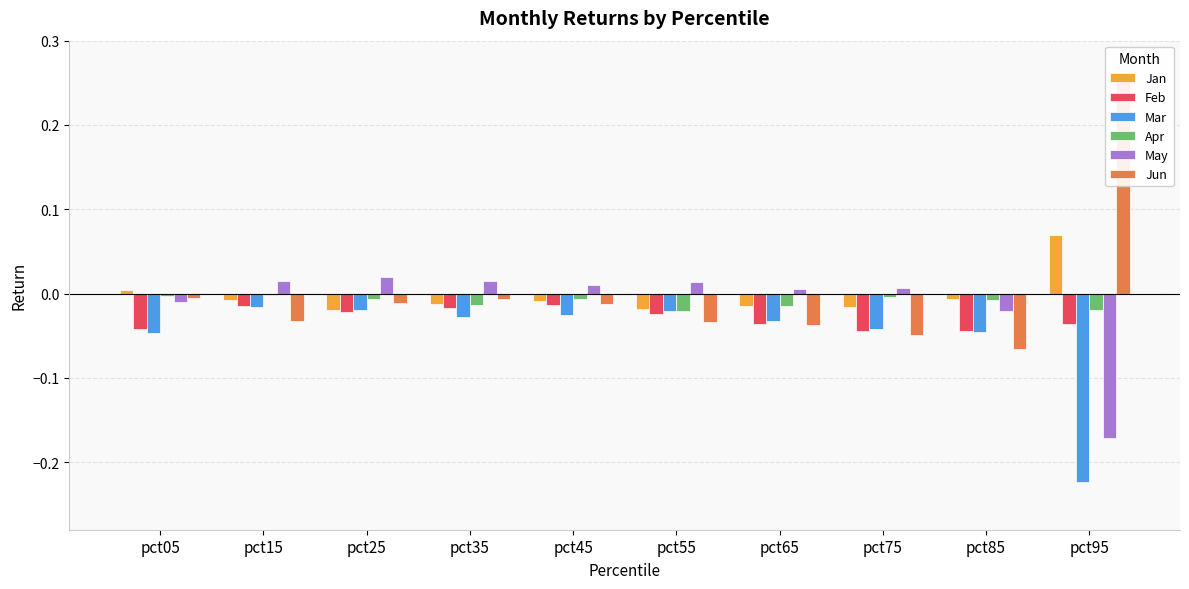

What is the spread (max minus min) of values at pct85?

0.1